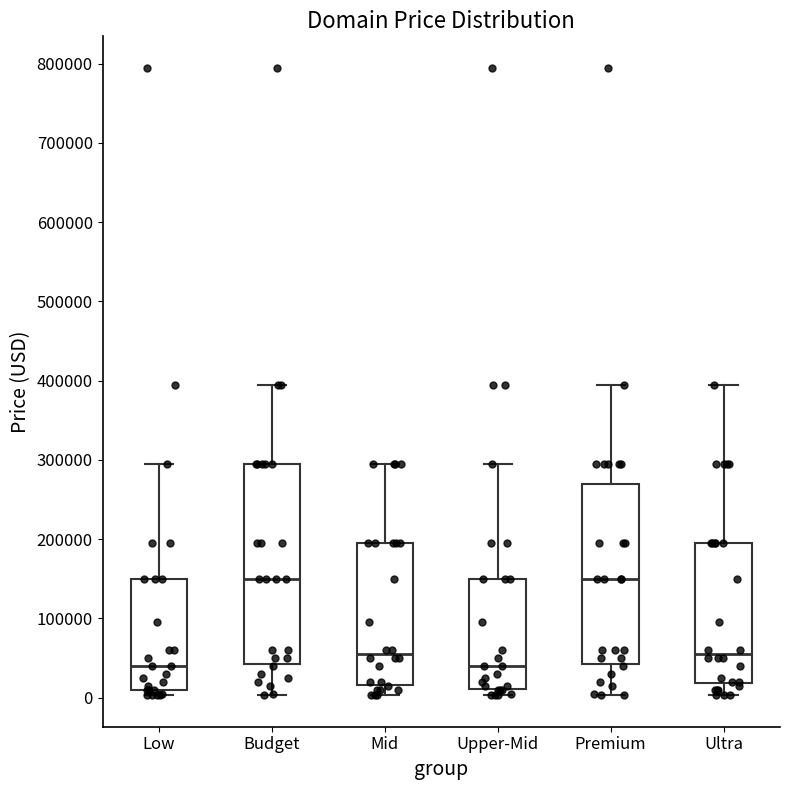

Where is the upper edge of the box for Low on the y-axis? The values are not printed on the chart, so give them approximately, as read against the axis.

150000